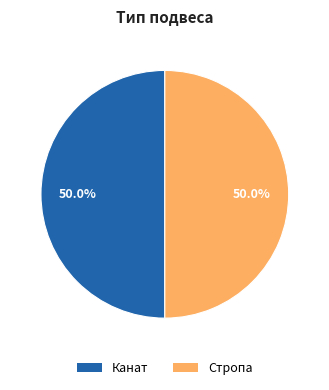

To the nearest percent, what is the average slice percentage?

50%